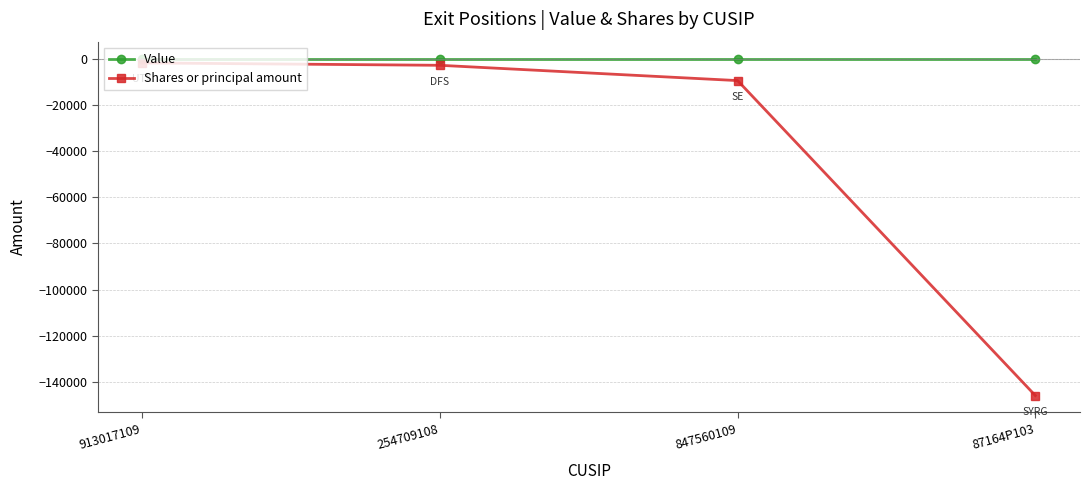

Rank the series by their average value, from highest to lowest.

Value, Shares or principal amount